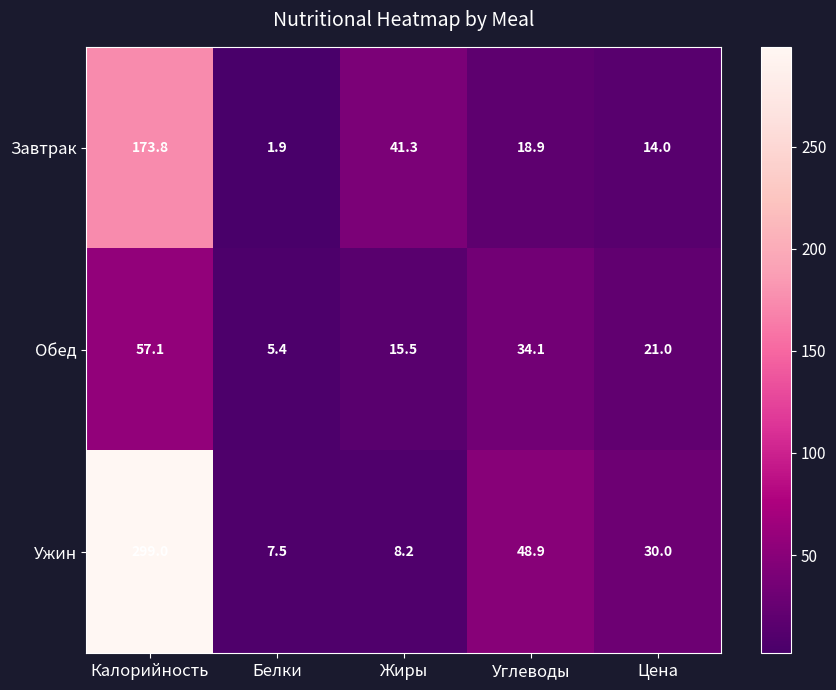

List the series in order of their peak value, lowest first.

Обед, Завтрак, Ужин